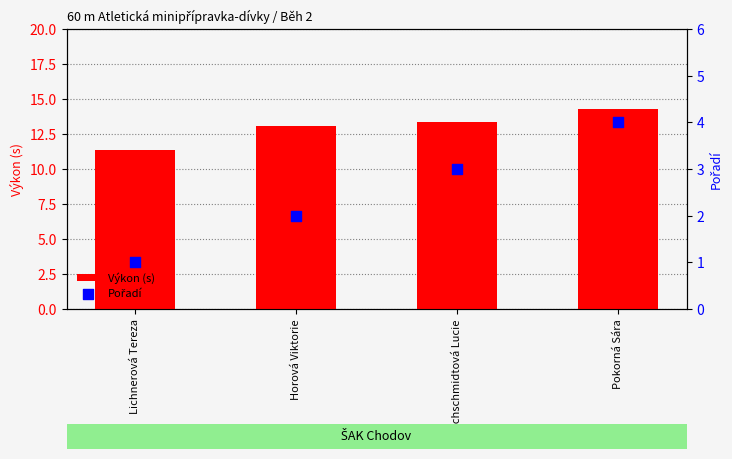

Which series has the largest Y range (max minus min)?

Pořadí